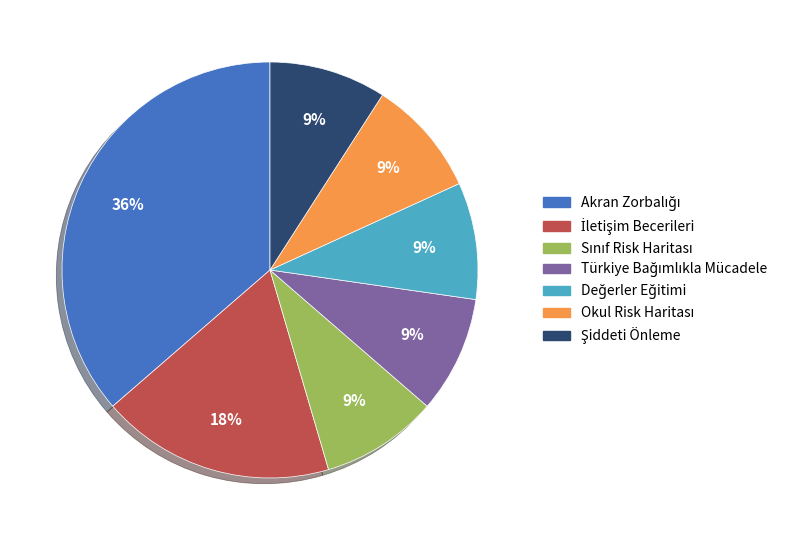

To the nearest percent, what is the average slice percentage?

14%